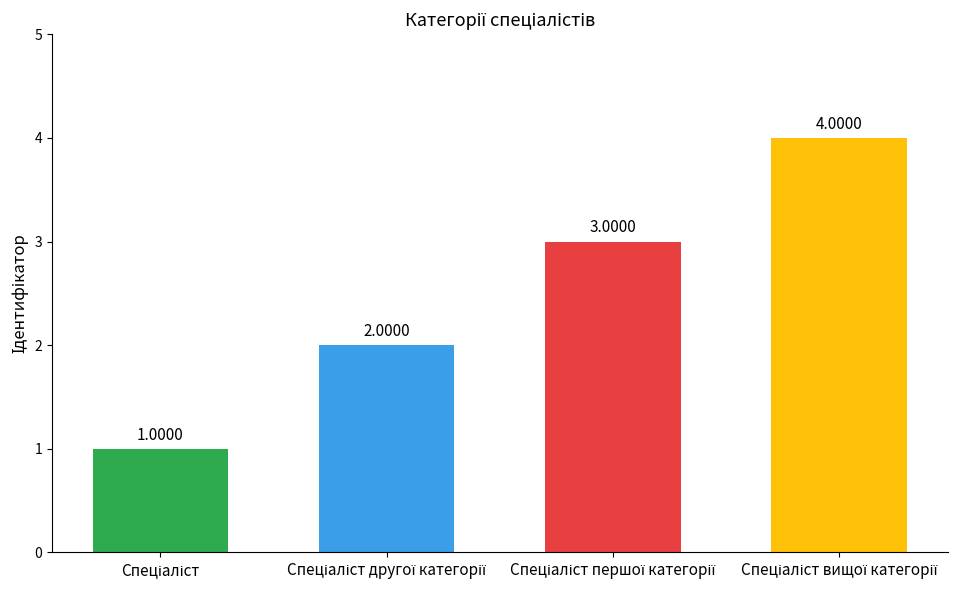

Reading left to right, list all the values displayed in this chart.

1	2	3	4